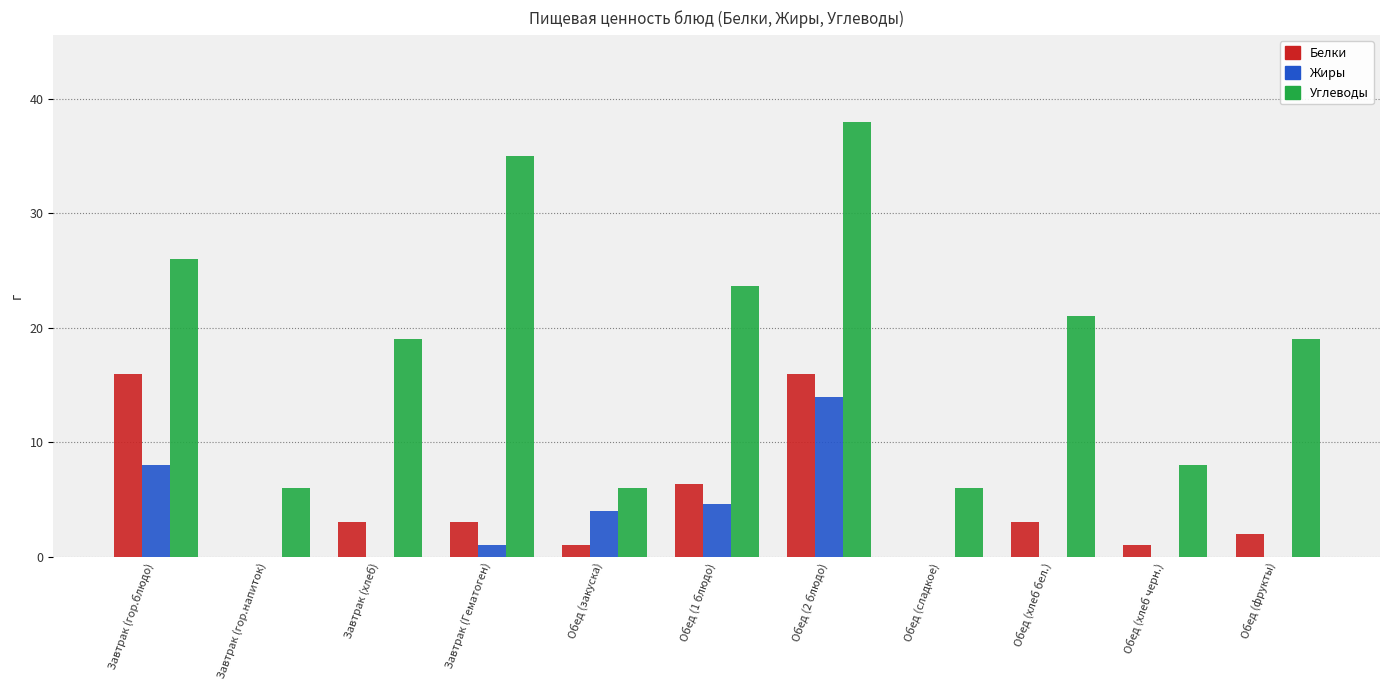

How many groups of bars are there?

11